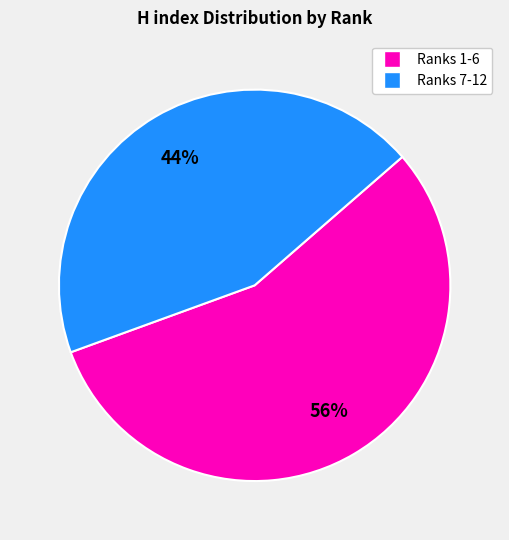

Is there a majority slice in this chart?

Yes